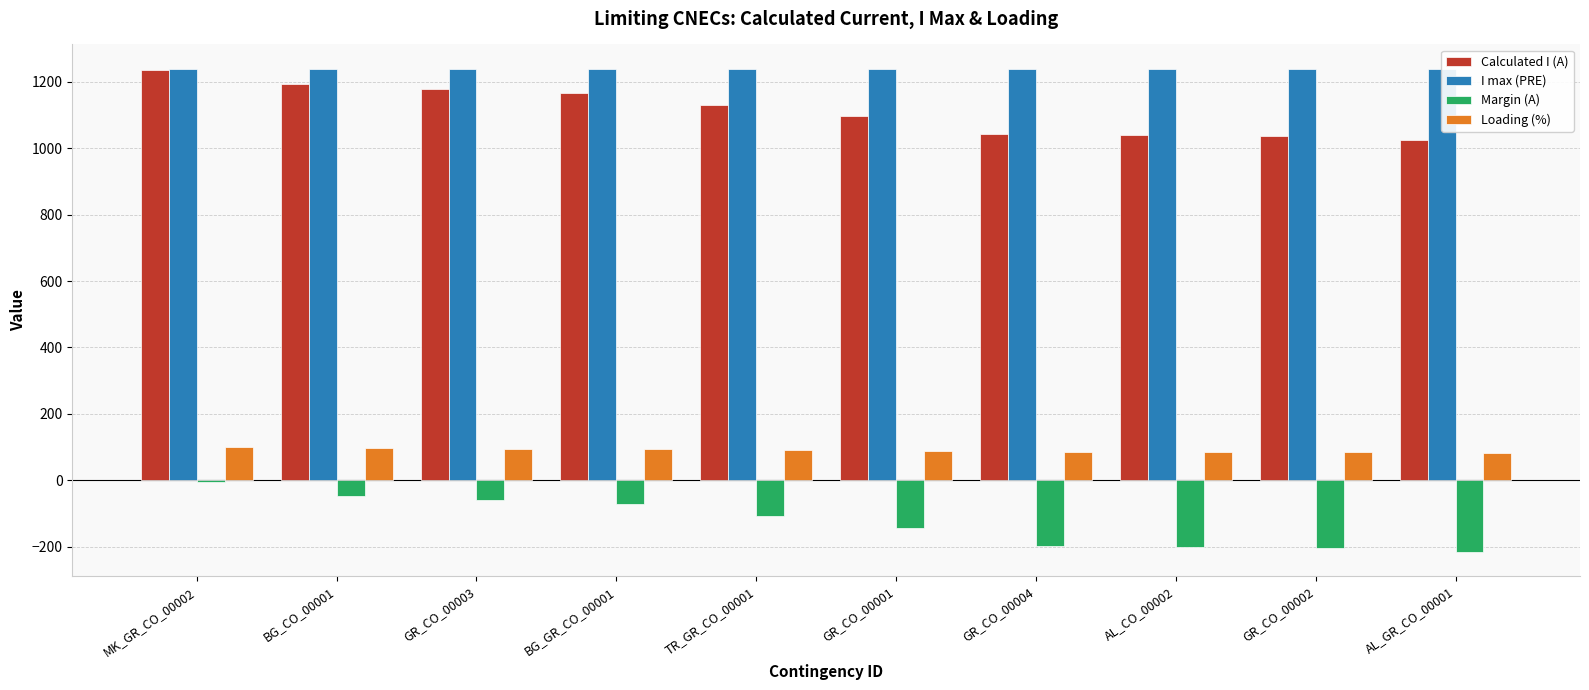

Reading left to right, what are all the values shown in this chart?

Calculated I (A): 1235	1193	1180	1167	1131	1096	1042	1039	1036	1024
I max (PRE): 1240	1240	1240	1240	1240	1240	1240	1240	1240	1240
Margin (A): -5	-47	-60	-73	-109	-144	-198	-201	-204	-216
Loading (%): 100	96	95	94	91	88	84	84	84	83